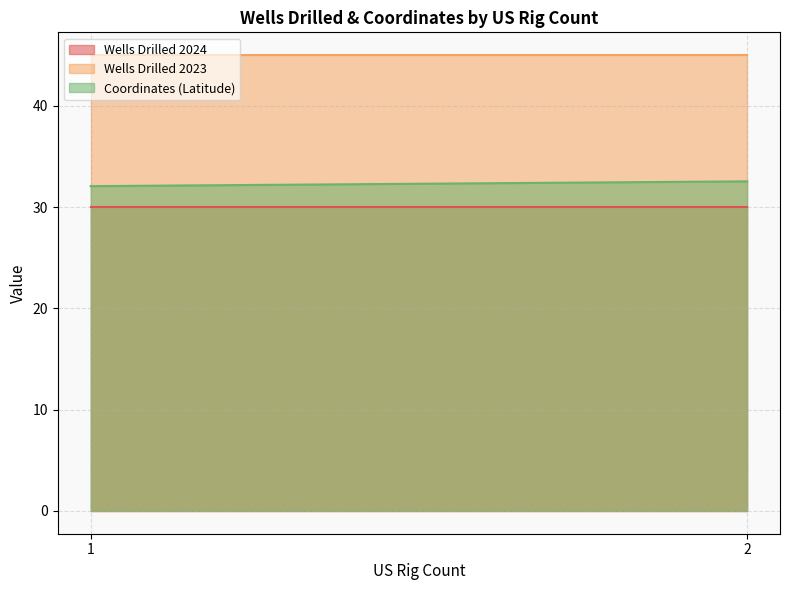

Reading left to right, extract all data points from this chart.

Wells Drilled 2024: 1=30.0	2=30.0
Wells Drilled 2023: 1=45.0	2=45.0
Coordinates (Latitude): 1=32.1	2=32.5